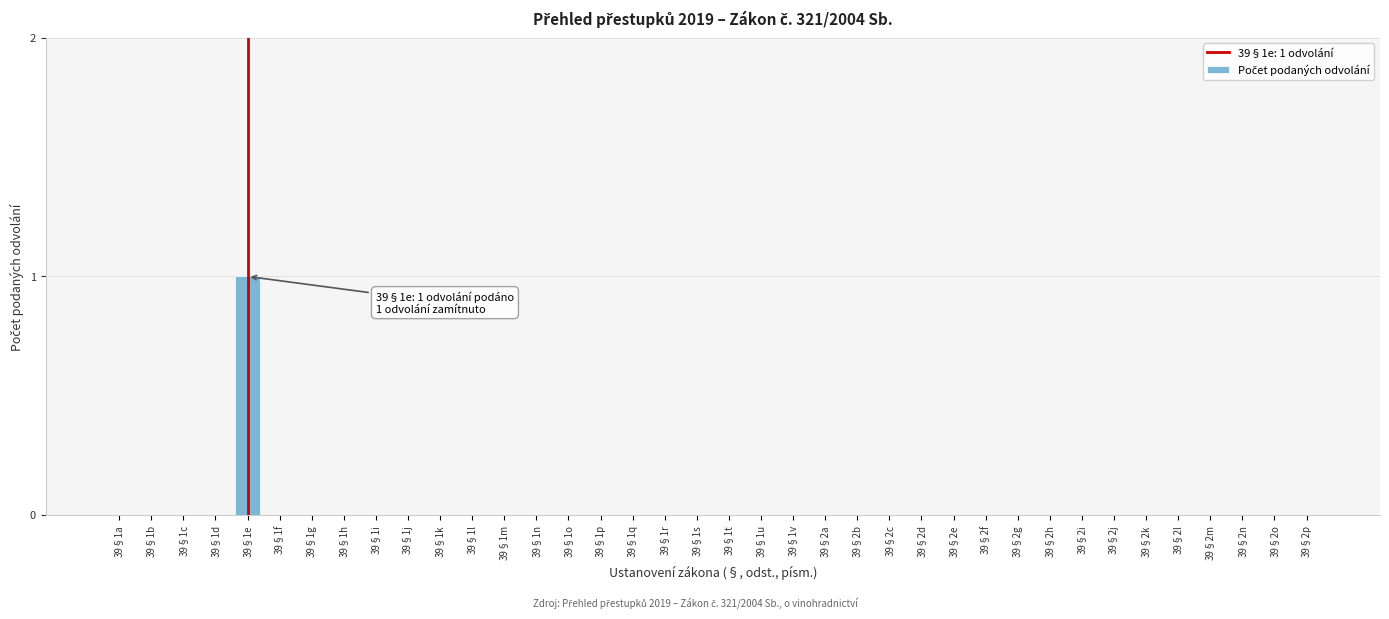

The chart shows a value of -1 at 39§1j. True or false?

False